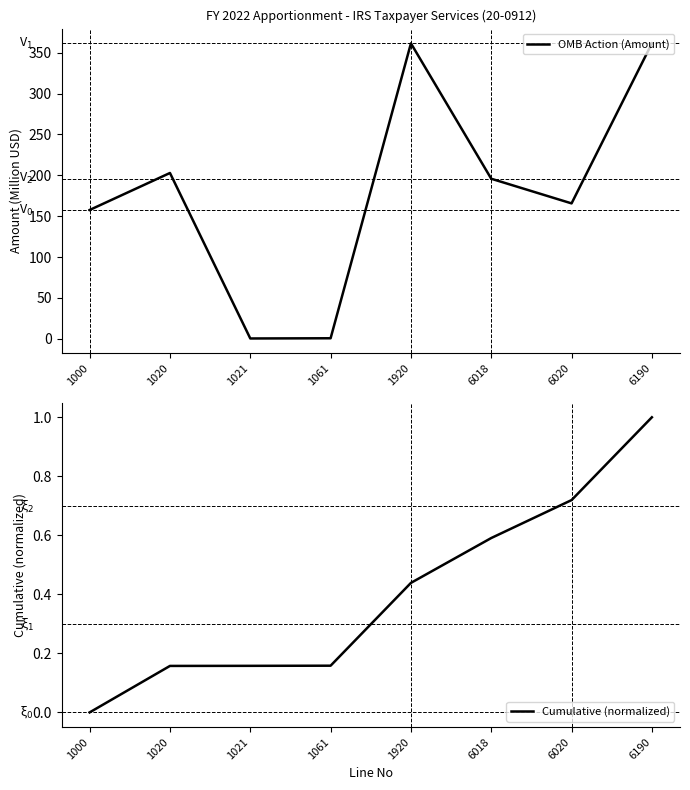

The value of OMB Action (Amount) at 1920 is 622.6. True or false?

False